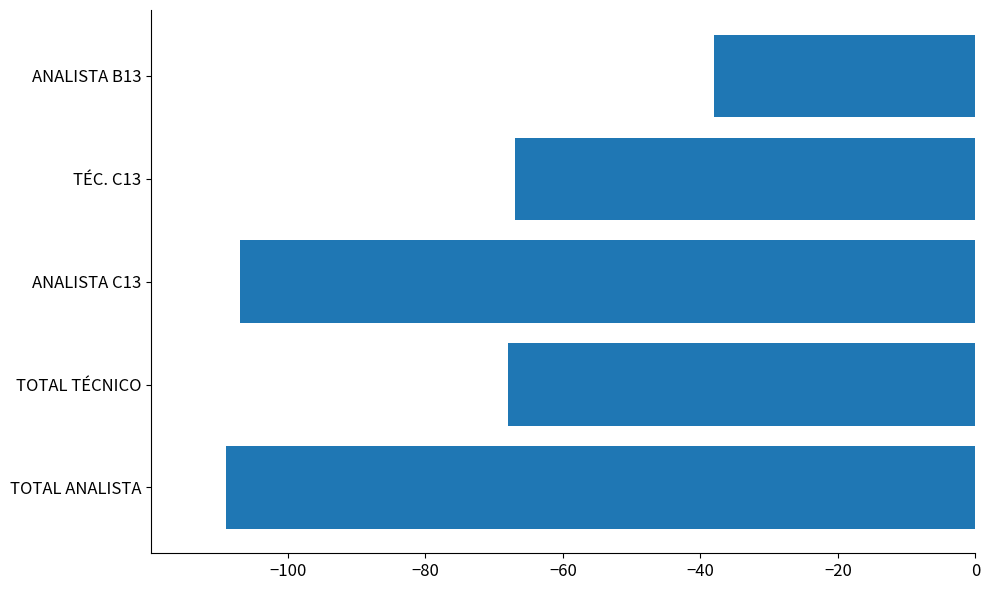

What is the difference between the maximum and minimum values?

71